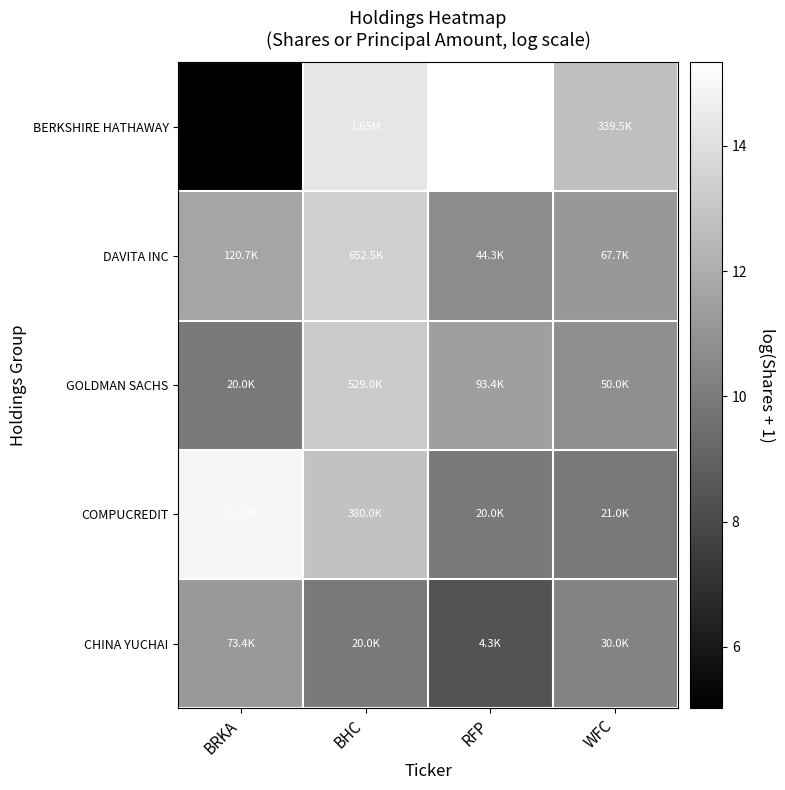

What is the difference between the highest and lowest values at WFC?

2.8